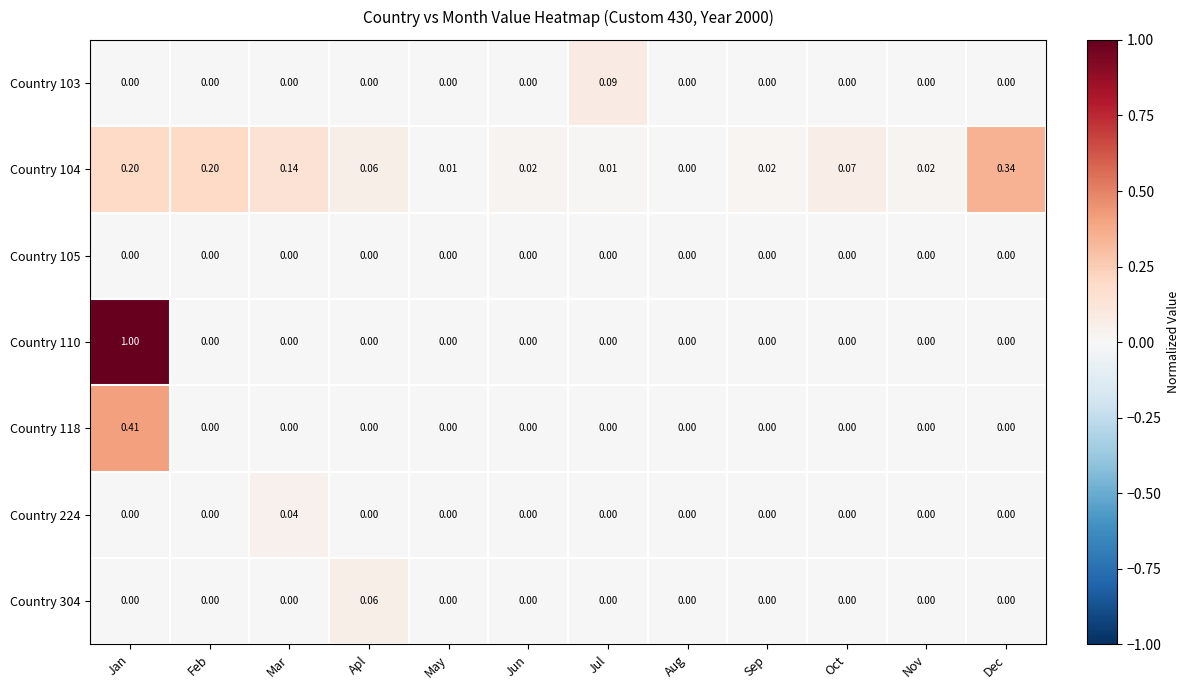

At which category is the sum across all series the highest?

Jan